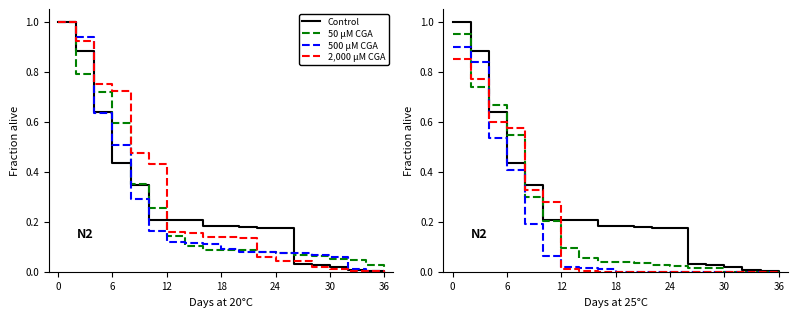

How many values in 2000 uM CGA are above zero?

8